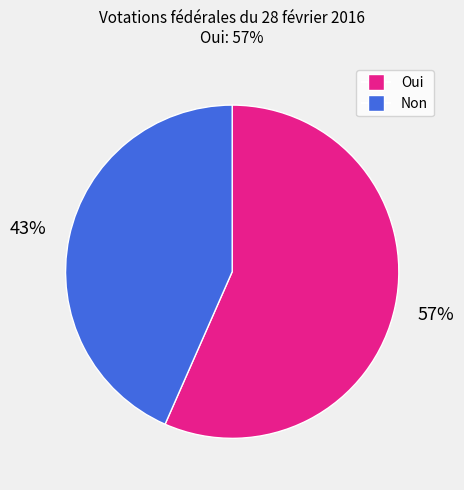

To the nearest percent, what percentage of the pie is Non?

43%